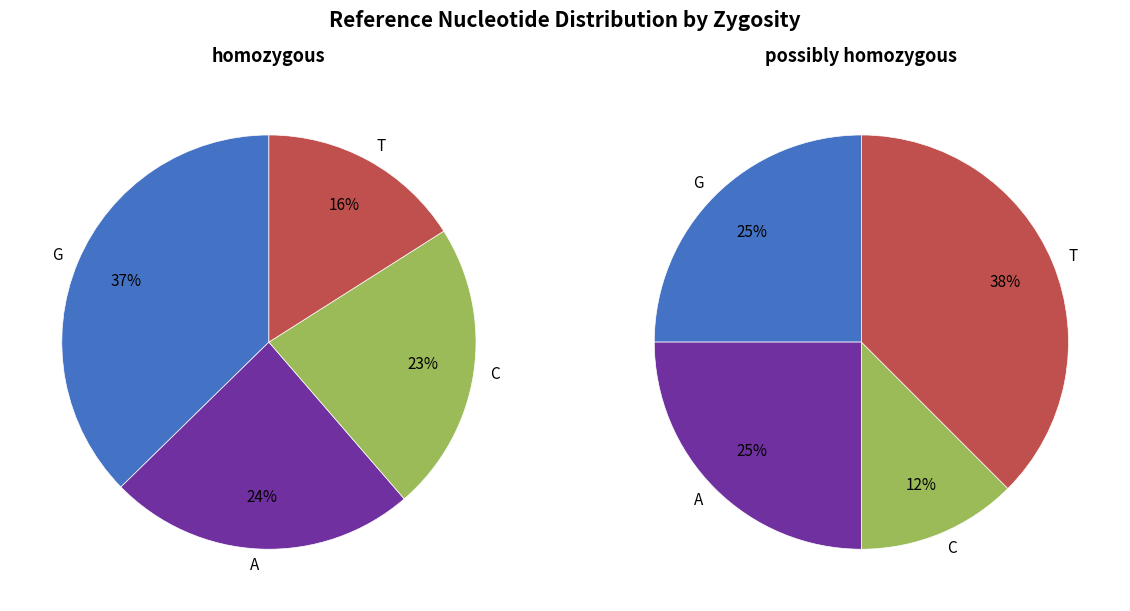

The A slice represents 24% of the pie. True or false?

True